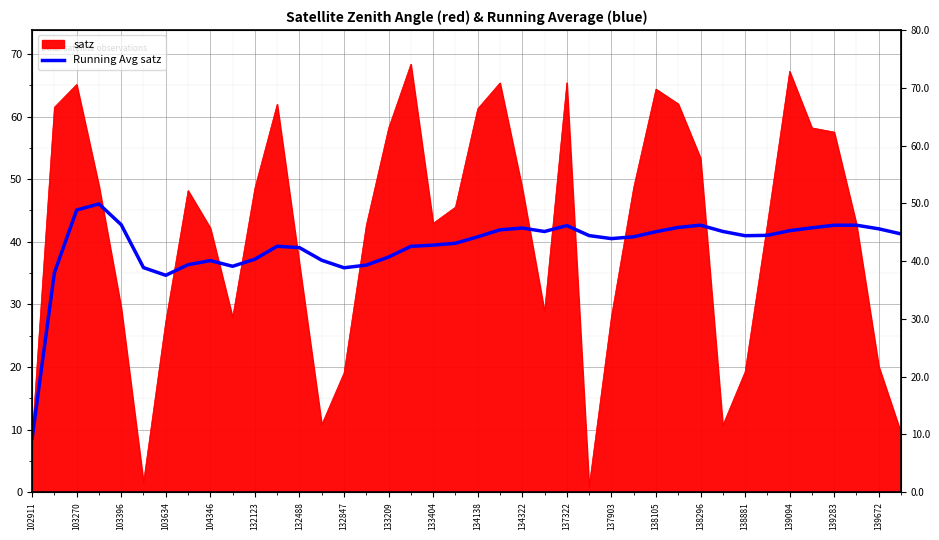

What is the label of the 14th point from the left?

137903